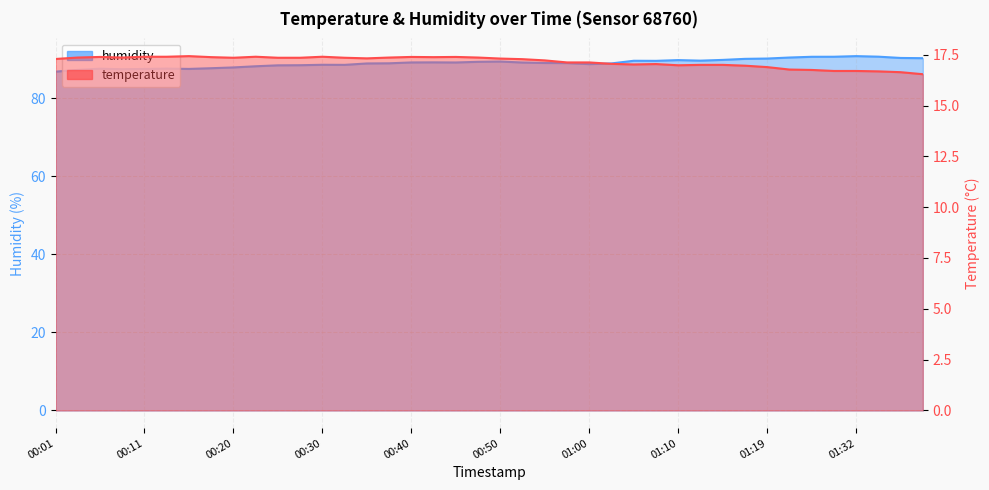

At which label does humidity reach its peak?

01:32